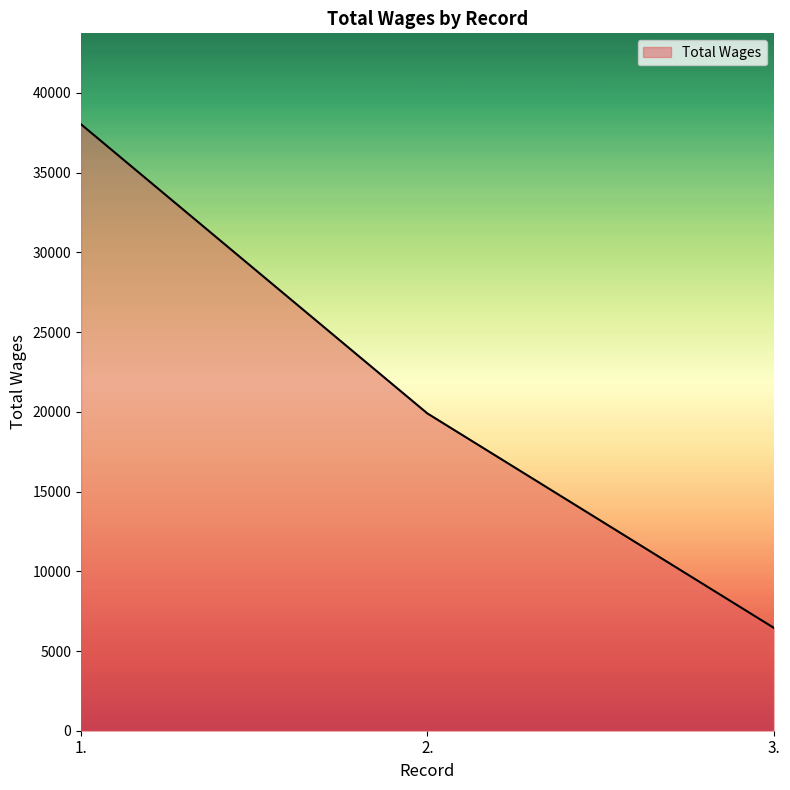

What is the smallest value displayed?

6461